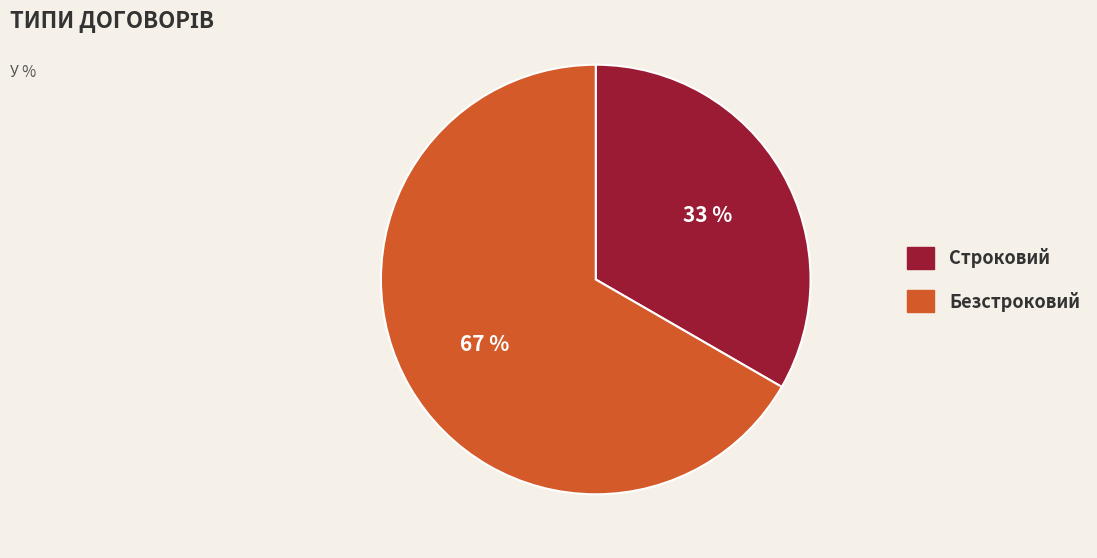

Count the number of slices in the pie.

2